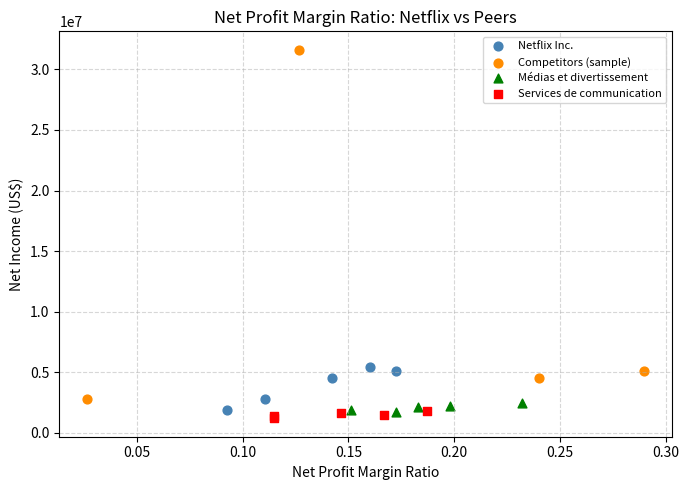

Which series has the widest spread of Y values?

Competitors (sample)